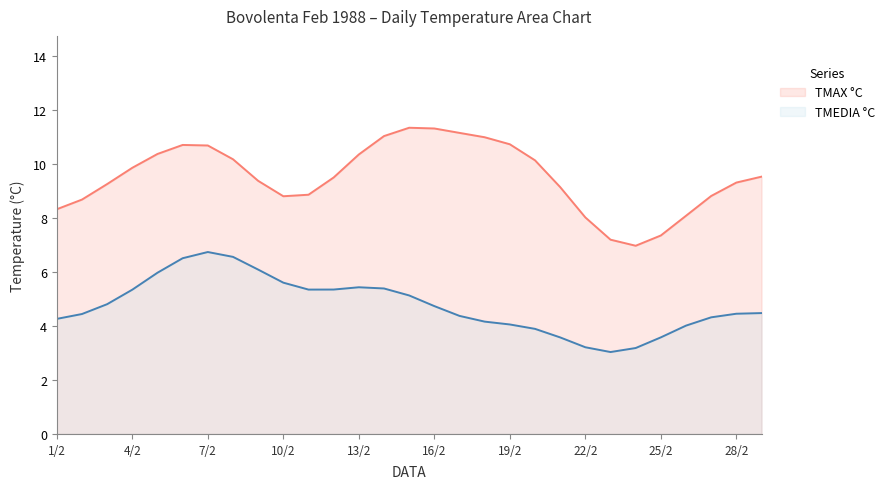

At how many categories does at least one series exceed 4?

29